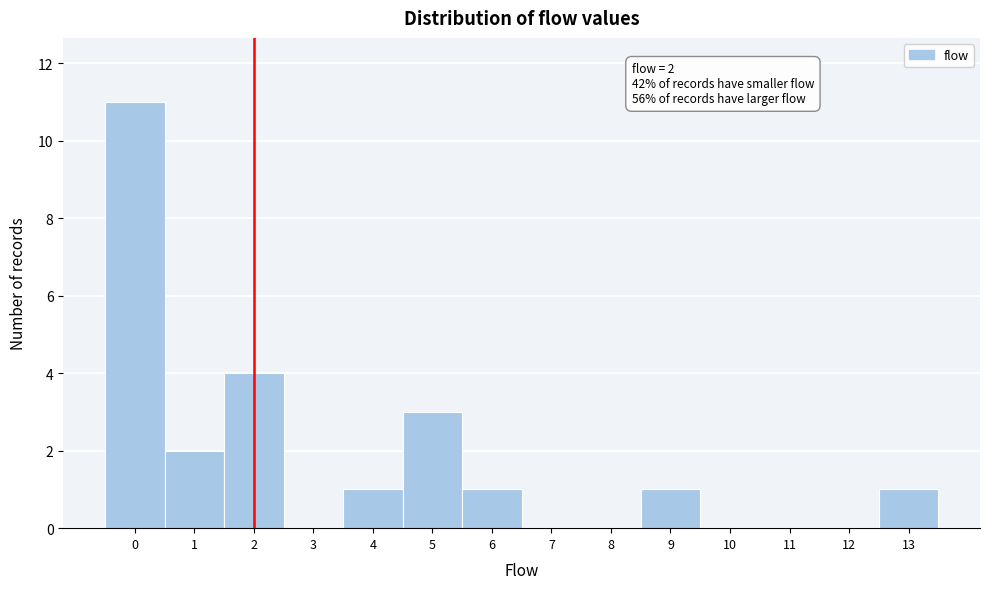

Which range on the x-axis has the tallest bar?

-0.5 to 0.5